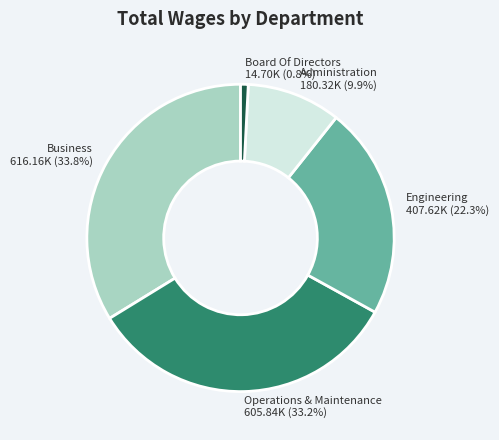

What is the total percentage of Operations & Maintenance and Board Of Directors?

34.0%